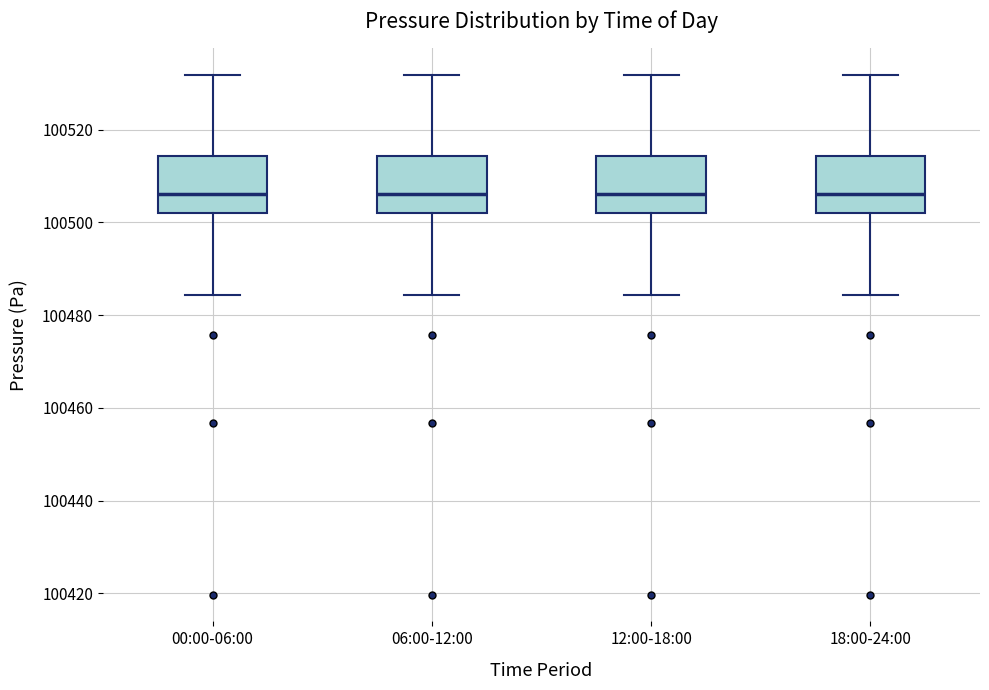

Reading left to right, transcribe this box plot: for each box, give where its median line is, the range the box spans, and where its two whiskers end, as read against the y-axis. The values are not printed on the chart, so give them approximately, as read against the axis.

00:00-06:00: median 100506, box 100502 to 100514, whiskers 100484 to 100532
06:00-12:00: median 100506, box 100502 to 100514, whiskers 100484 to 100532
12:00-18:00: median 100506, box 100502 to 100514, whiskers 100484 to 100532
18:00-24:00: median 100506, box 100502 to 100514, whiskers 100484 to 100532